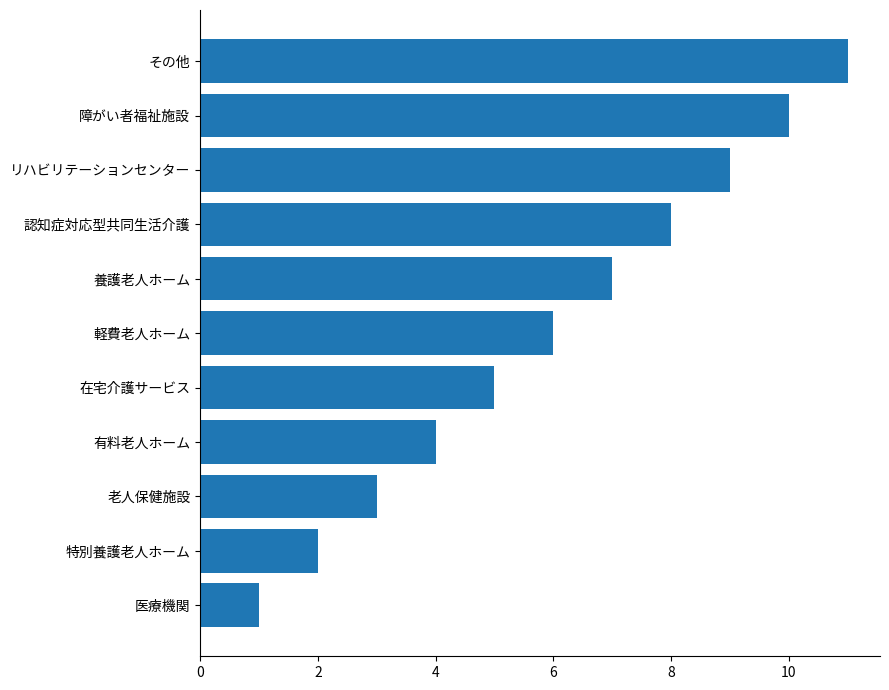

The chart shows a value of 2 at 障がい者福祉施設. True or false?

False